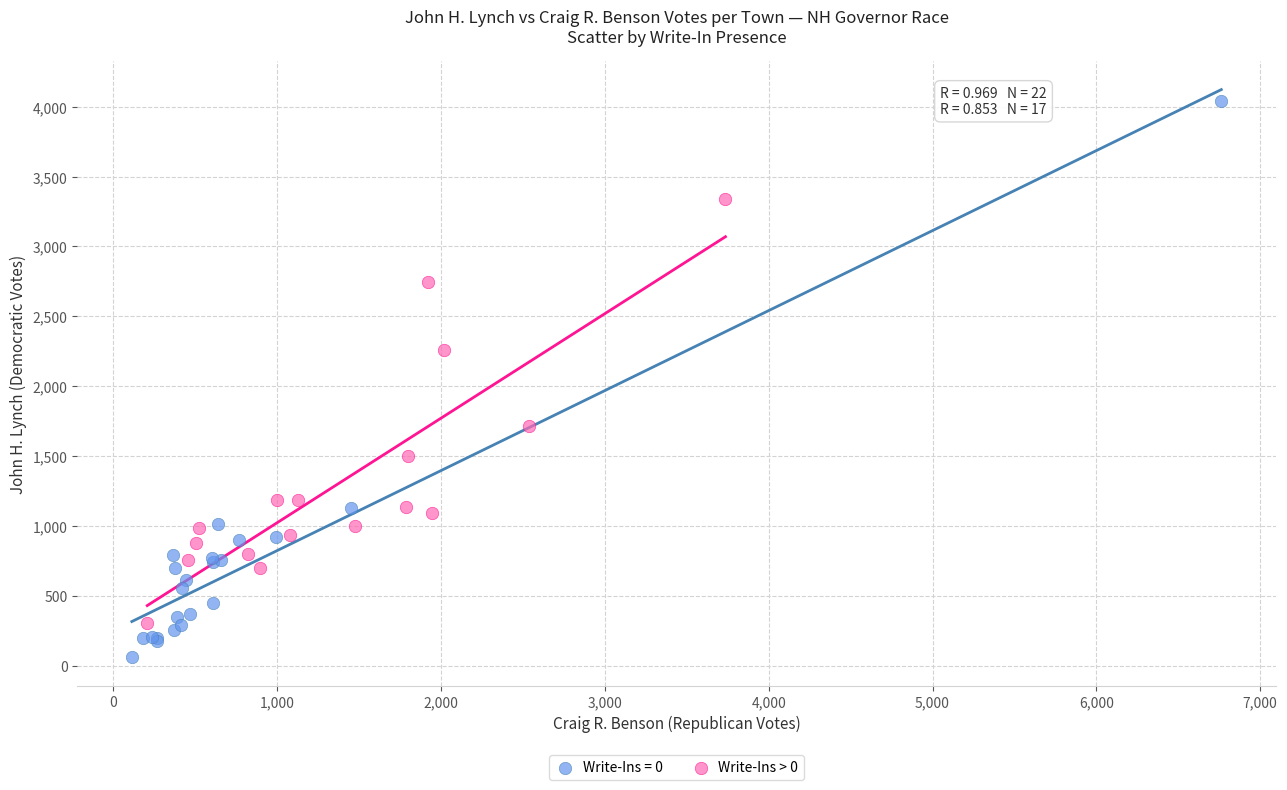

Which series contains the lowest Y value?

Write-Ins = 0